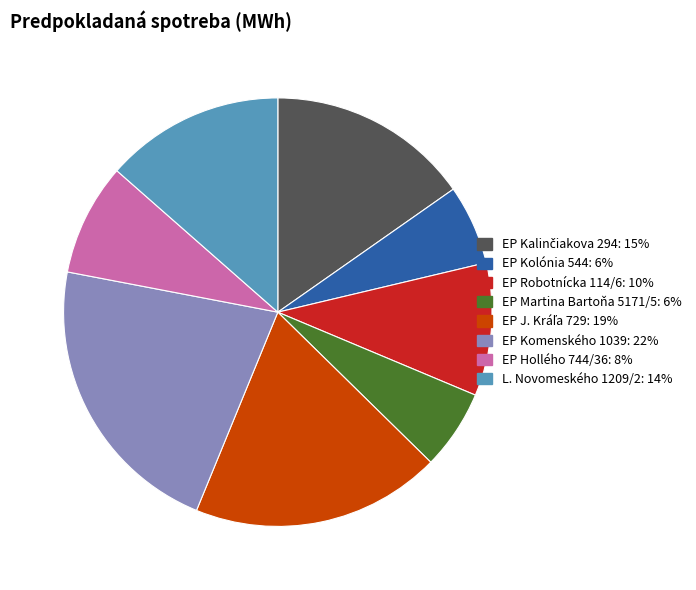

Does any single category account for the majority?

No